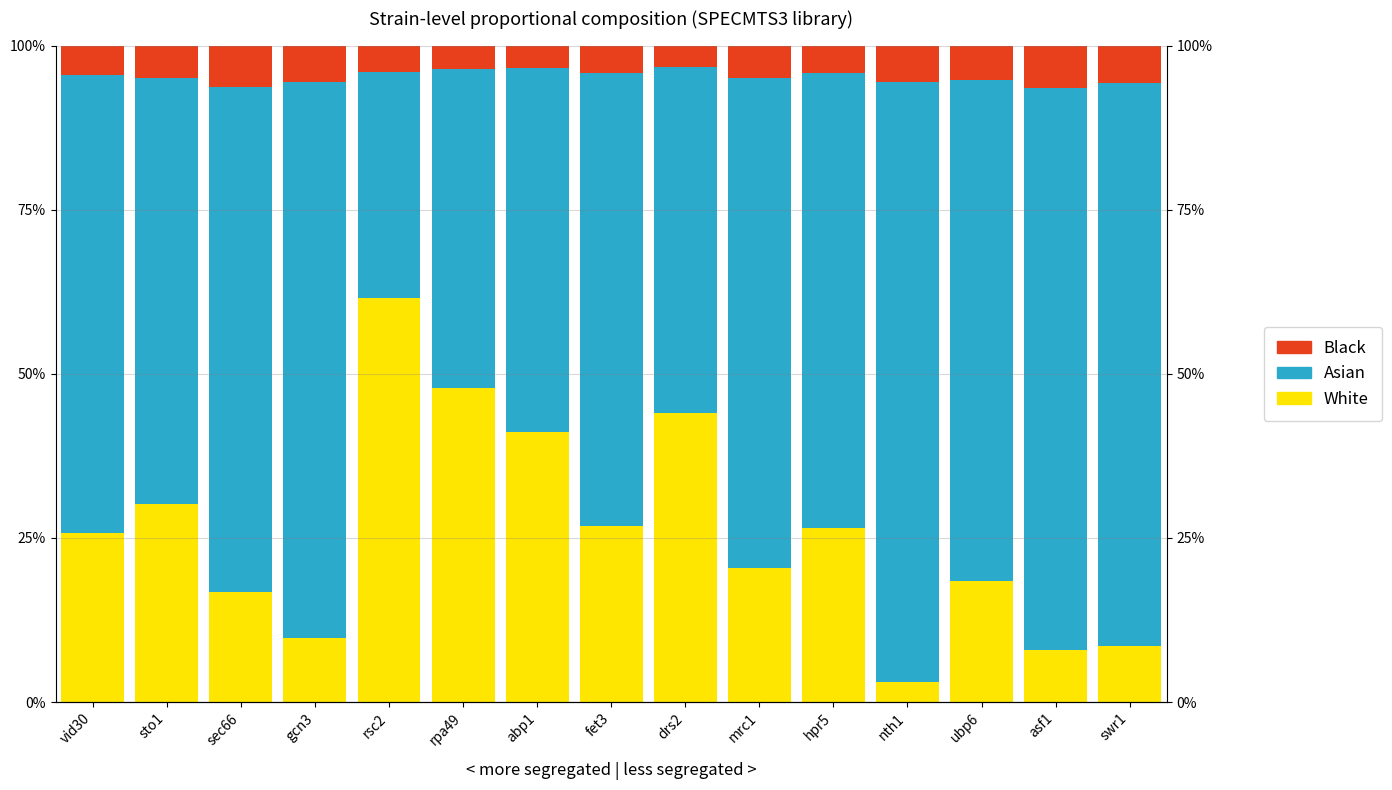

At how many categories does at least one series exceed 0?

15